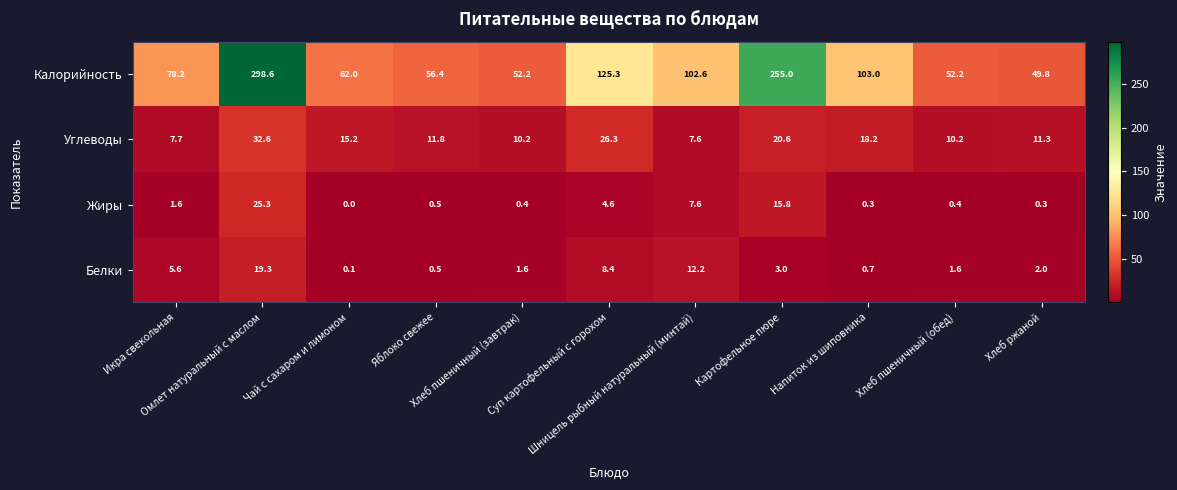

Which series has the widest spread of values?

Калорийность